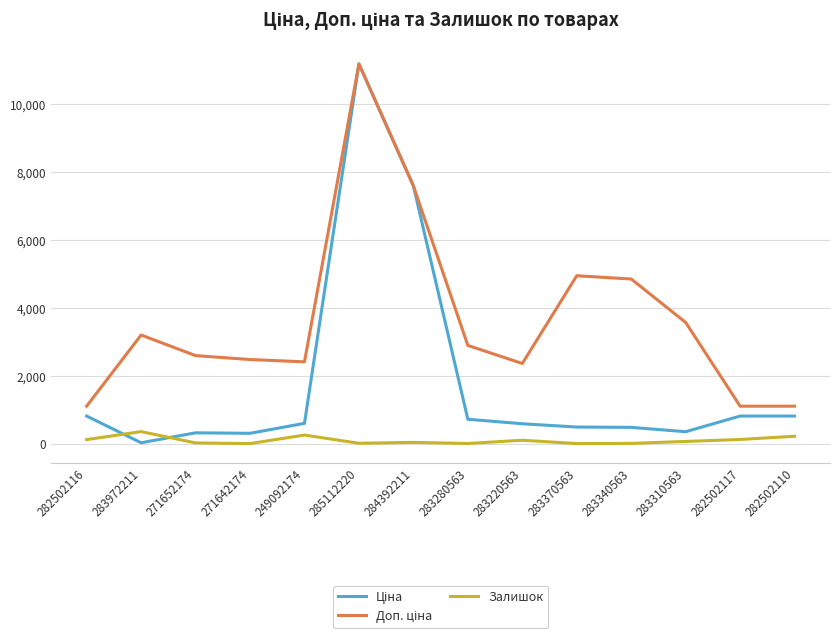

What is the spread (max minus min) of values at 283340563?

4840.8